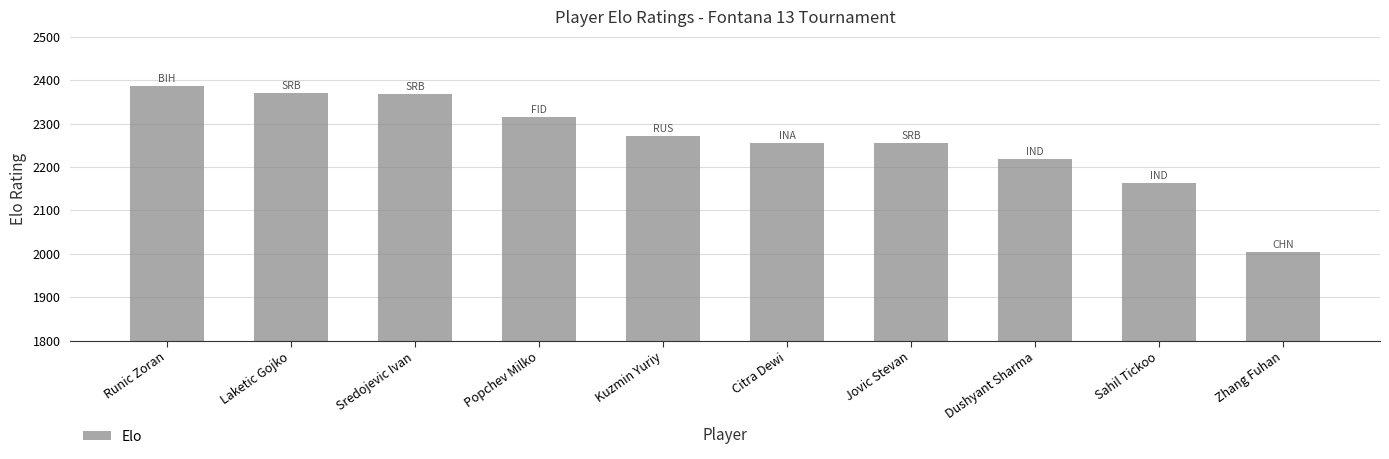

What is the value of the 1st bar from the left?

2387